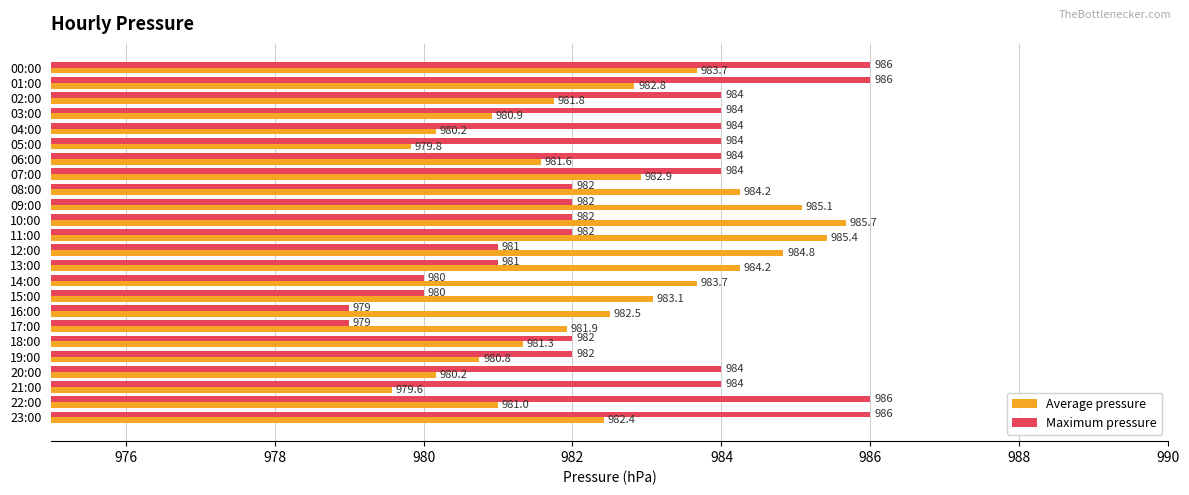

What is the maximum value for Maximum pressure?

986.0